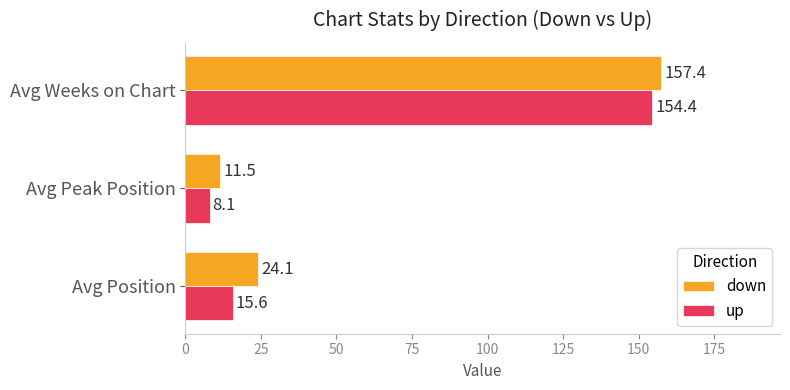

What is the average value of the up series?

59.4